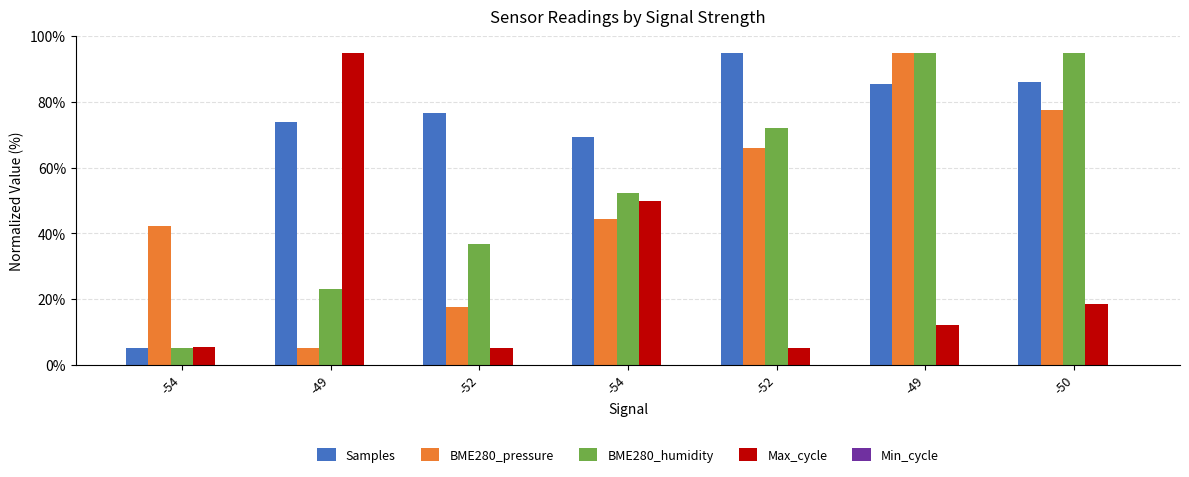

Are the bars grouped side by side (vs. stacked)?

Yes